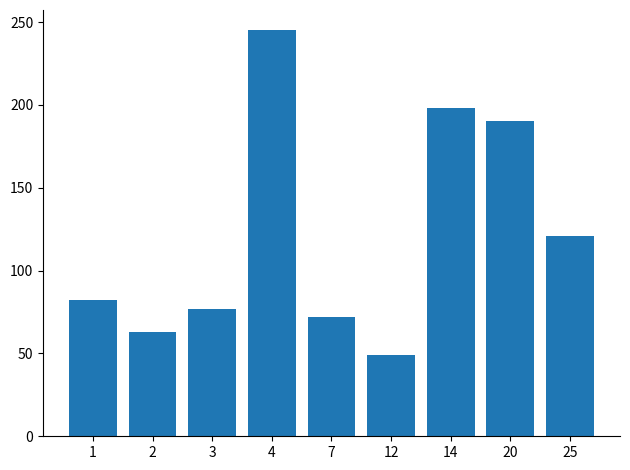

Is it true that the value at 12 is 31?

False